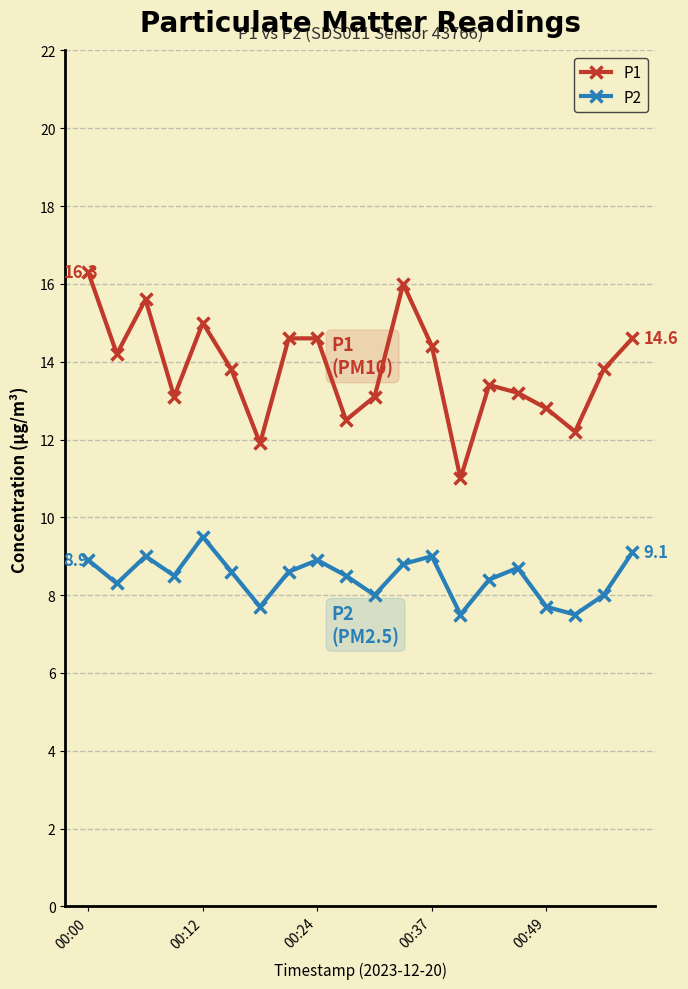

In P2, how many points are lower than both neighbors (excluding endpoints)?

6